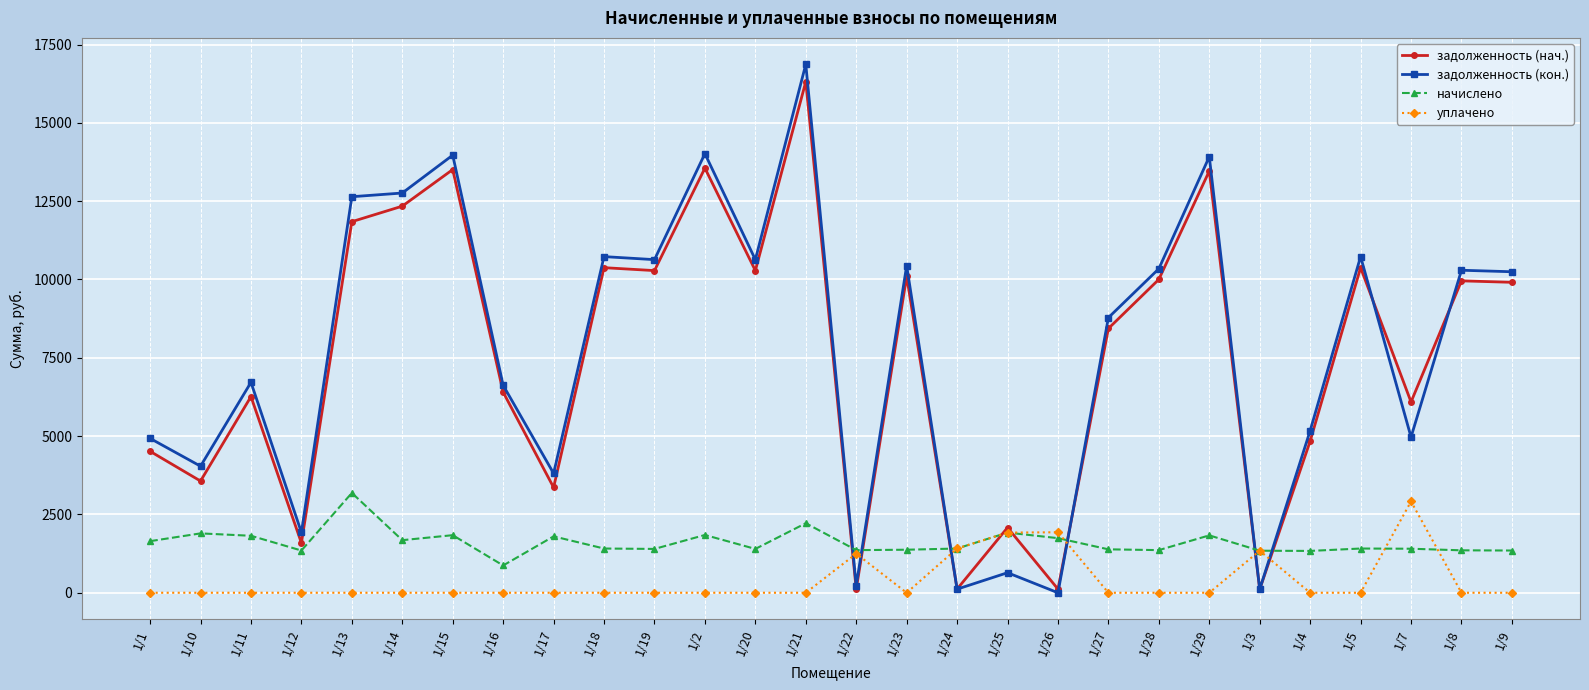

The value of задолженность (кон.) at 1/4 is 5174.4. True or false?

True